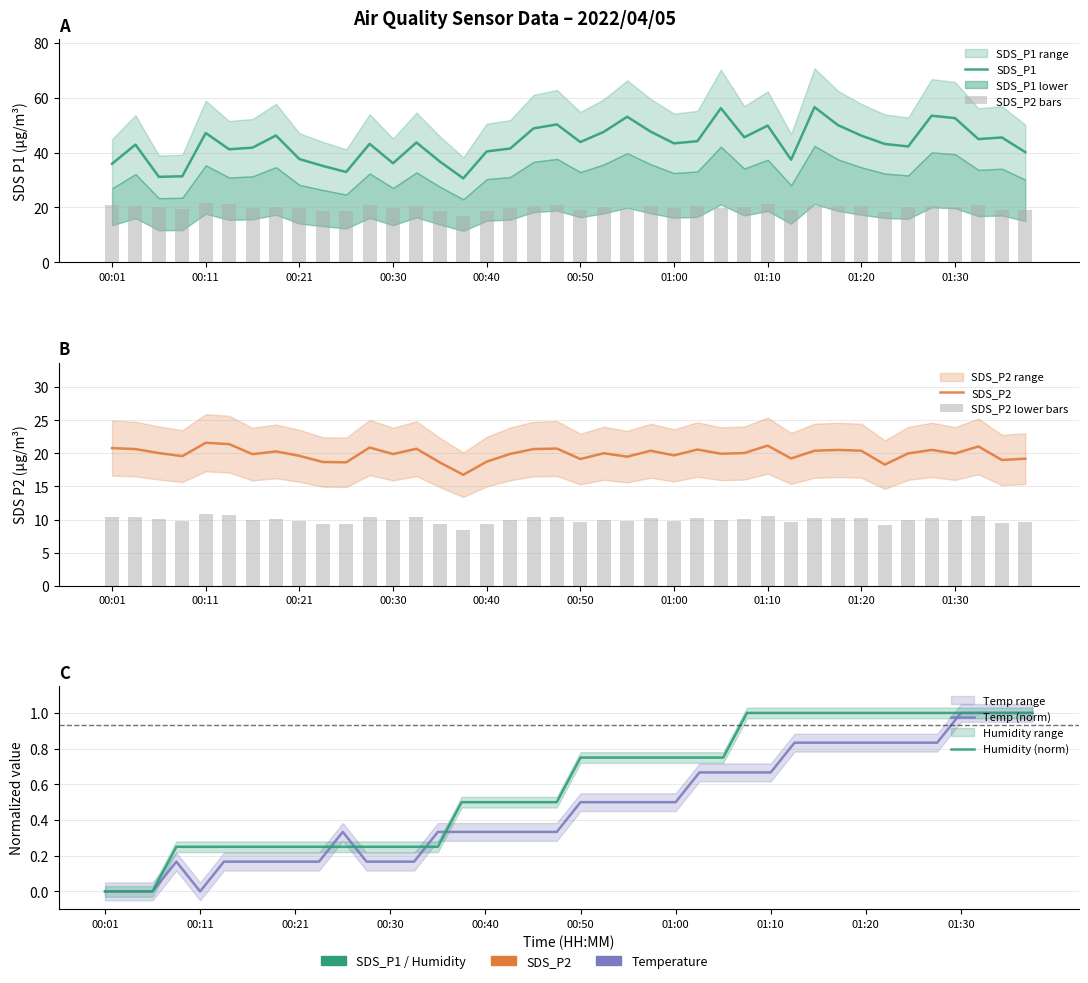

Between 25 and 37, which is larger?

37